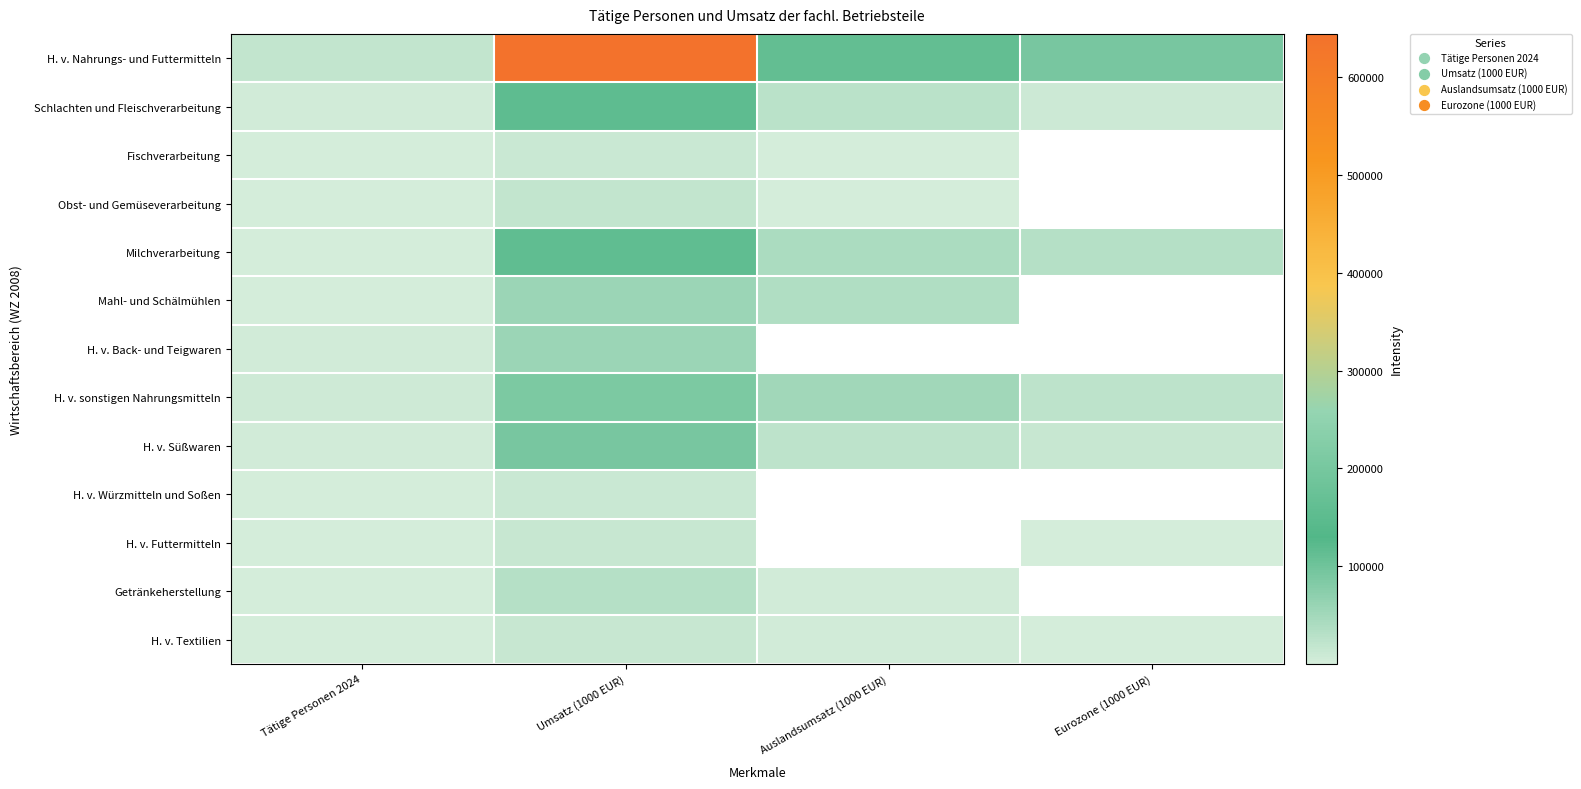

Rank the series by their maximum value, from highest to lowest.

H. v. Nahrungs- und Futtermitteln, H. v. sonstigen Nahrungsmitteln, Milchverarbeitung, Schlachten und Fleischverarbeitung, H. v. Süßwaren, H. v. Back- und Teigwaren, Mahl- und Schälmühlen, Getränkeherstellung, Obst- und Gemüseverarbeitung, H. v. Futtermitteln, H. v. Textilien, Fischverarbeitung, H. v. Würzmitteln und Soßen